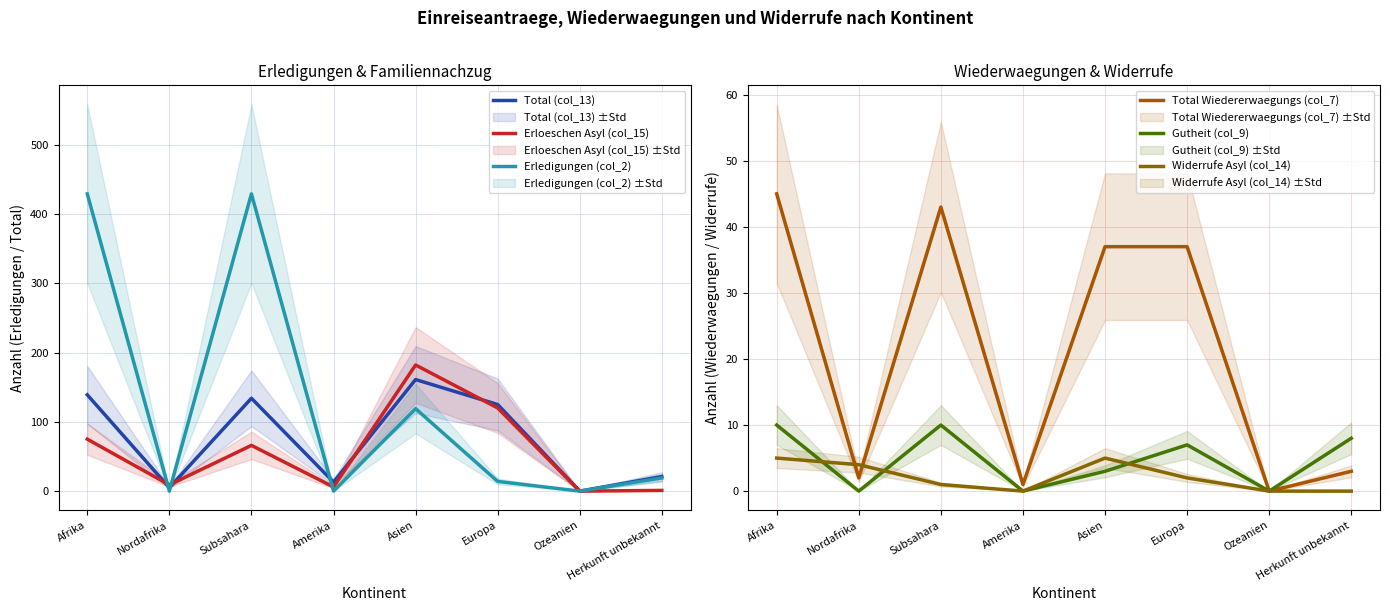

Which series has the widest spread of values?

Erledigungen (col_2)